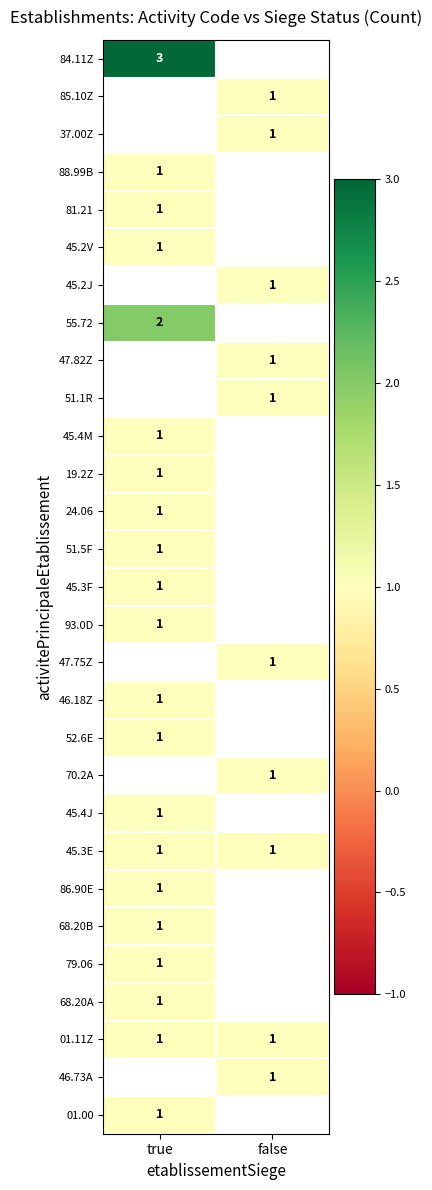

The value of 45.2J at false is 1. True or false?

True